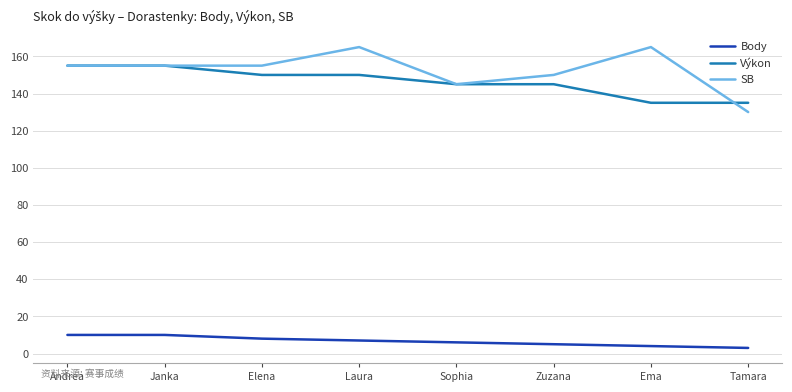

True or false: Body has a value of 8 at Elena.

True